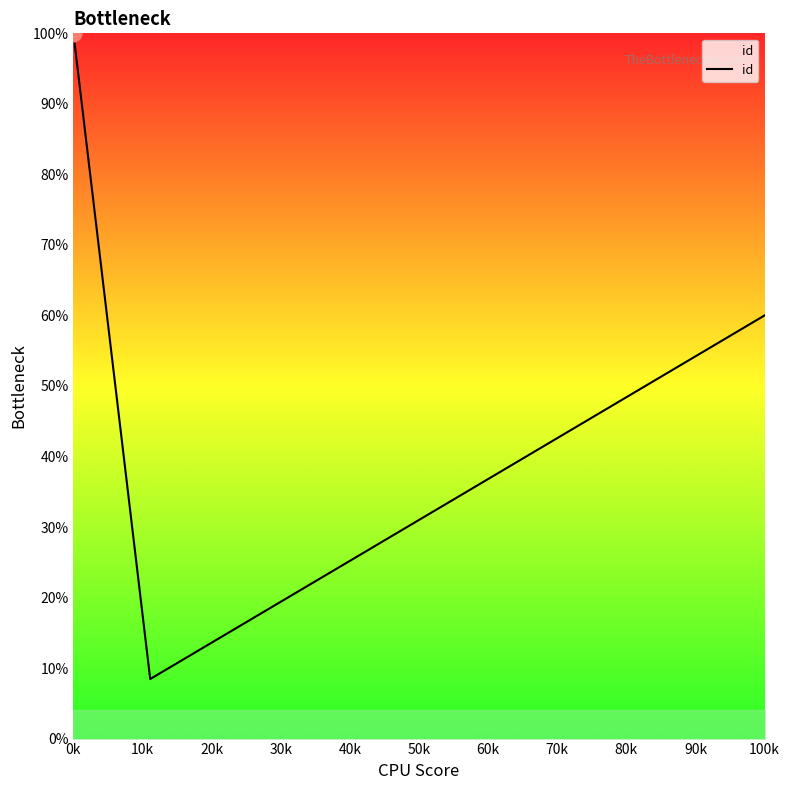

What is the minimum value shown in the chart?

8.4